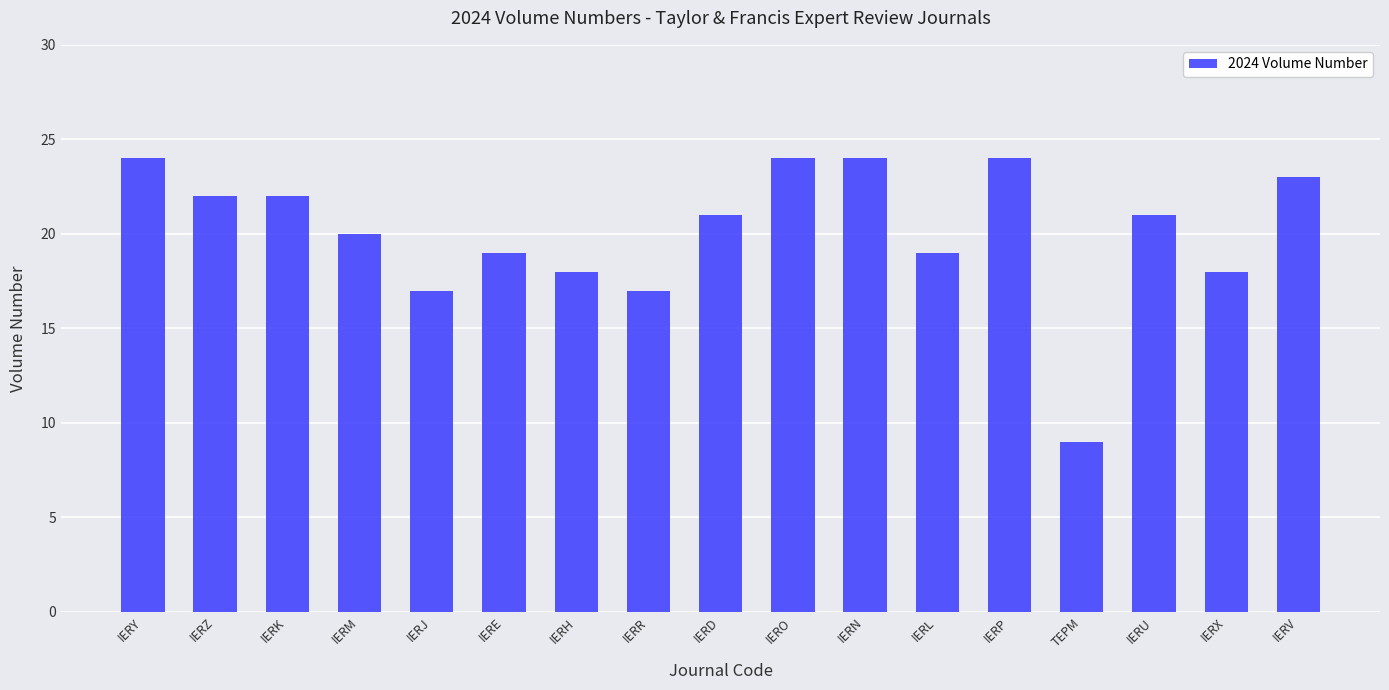

What is the difference between the values at IERJ and IERZ?

5